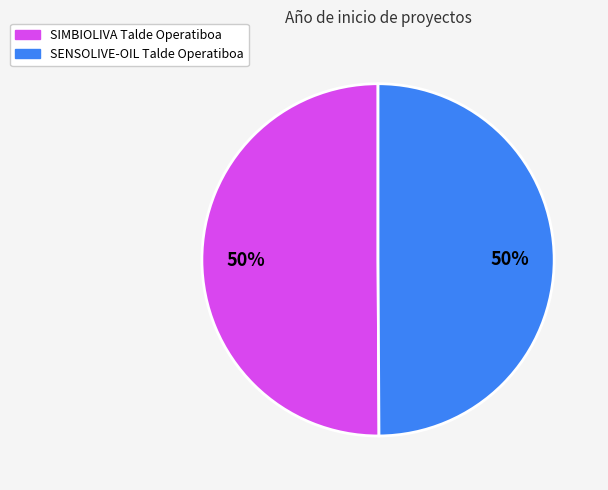

To the nearest percent, what portion does SENSOLIVE-OIL Talde Operatiboa represent?

50%